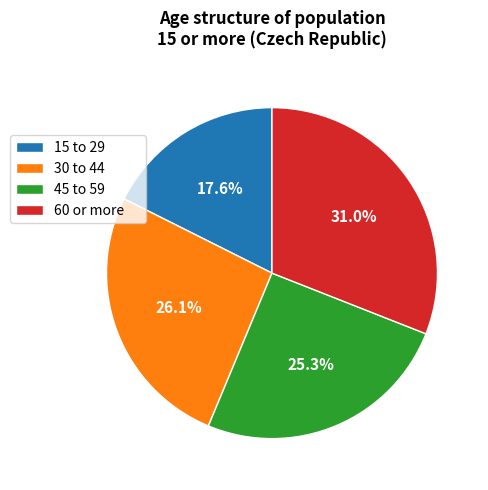

True or false: 45 to 59 accounts for 25% of the total.

True